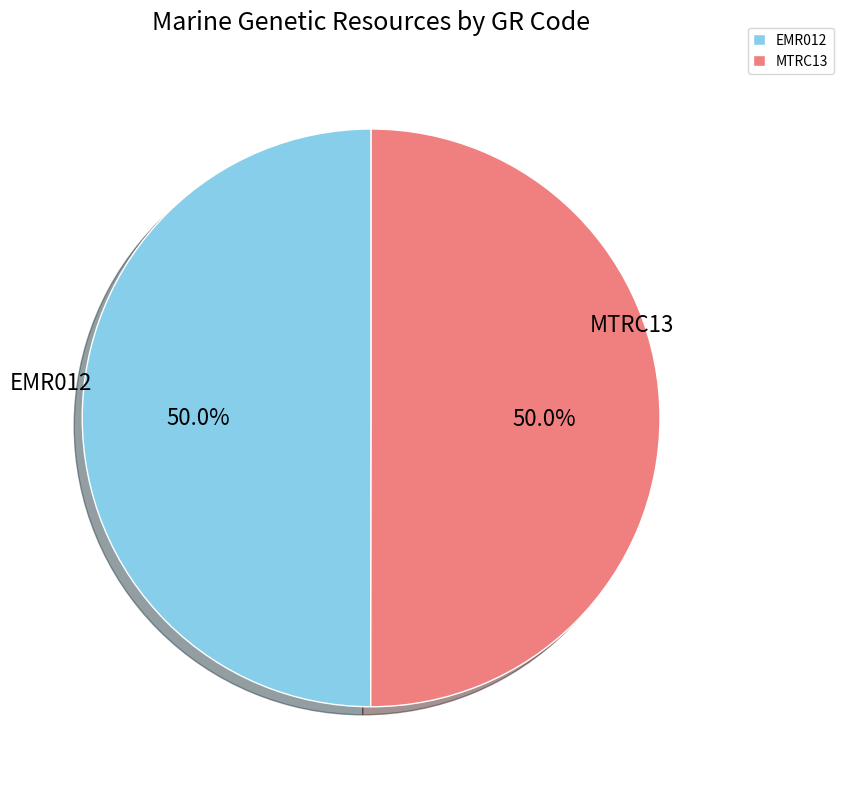

Combined, what portion of the pie is EMR012 and MTRC13?

100.0%